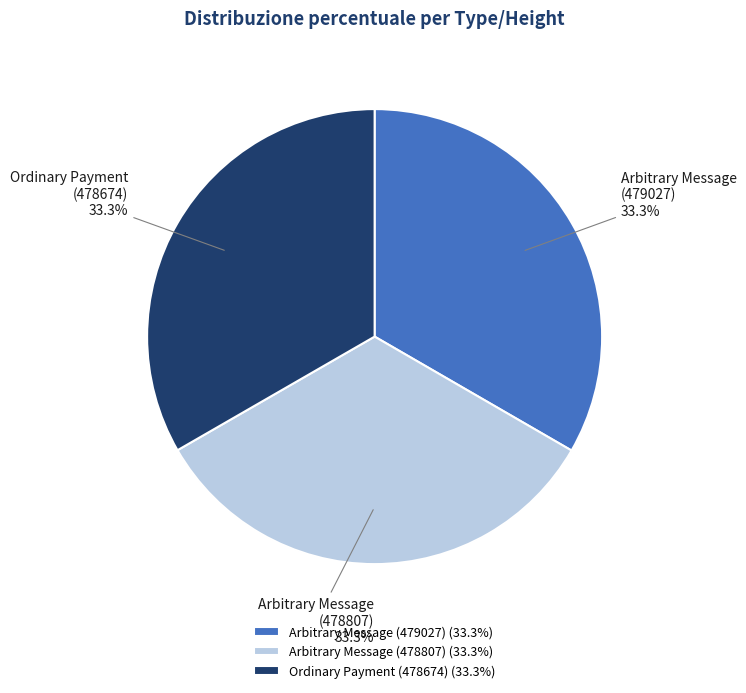

What is the ratio of the value at Arbitrary Message (479027) to the value at Arbitrary Message (478807)?

1.0